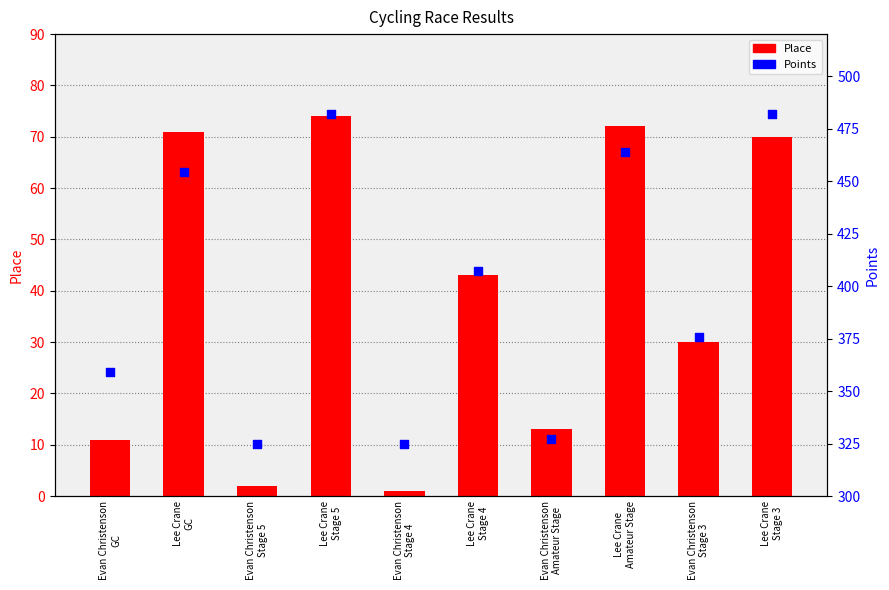

Is the value of Place at Lee Crane
Amateur Stage greater than the value of Points at Evan Christenson
Stage 4?

No